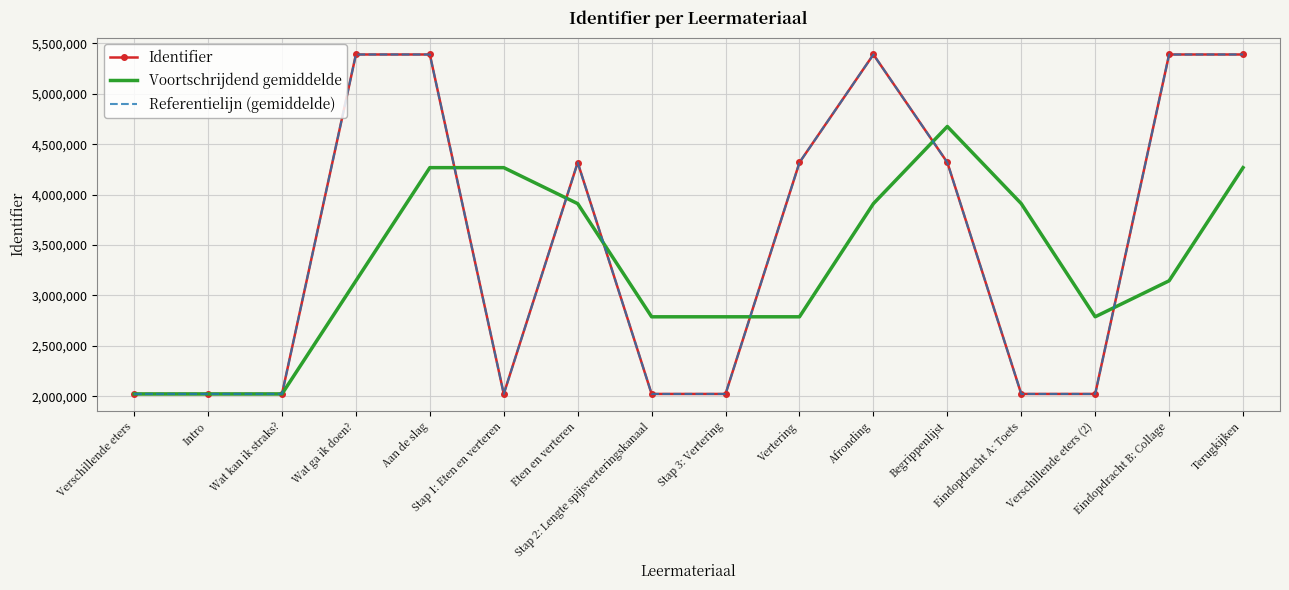

What is the value of the Referentielijn (gemiddelde) point at the 7th from the left?

4318114.0